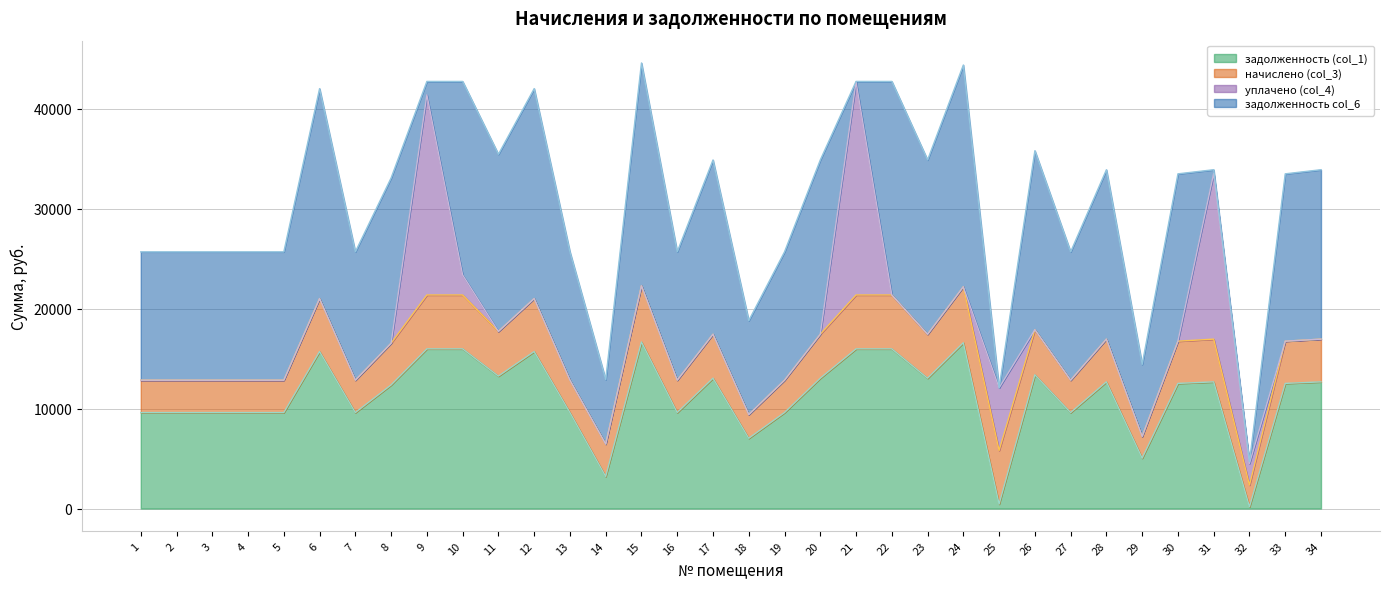

What is the total value across all series at 7?

25680.0